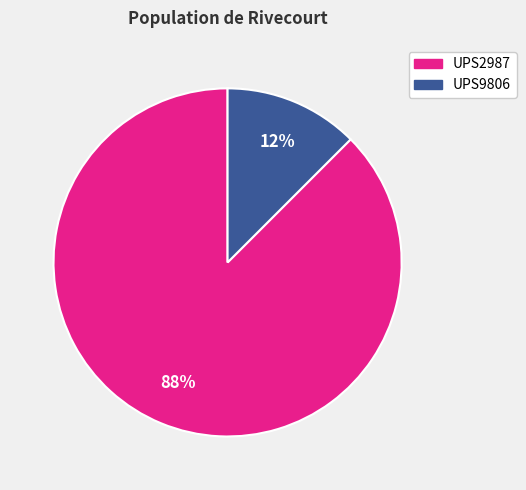

To the nearest percent, what is the combined percentage of UPS9806 and UPS2987?

100%